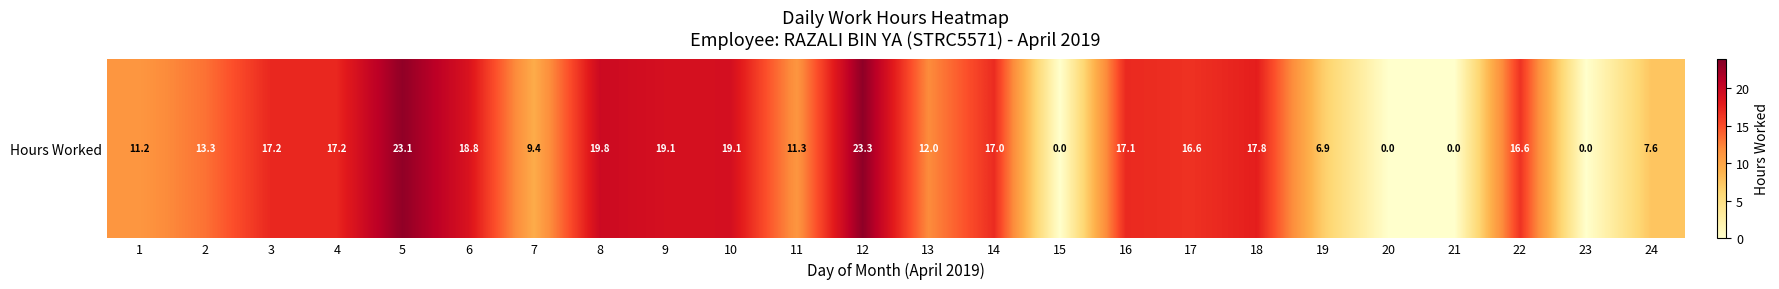

Rank the categories by value from lowest to highest.

15, 20, 21, 23, 19, 24, 7, 1, 11, 13, 2, 22, 17, 14, 16, 3, 4, 18, 6, 9, 10, 8, 5, 12